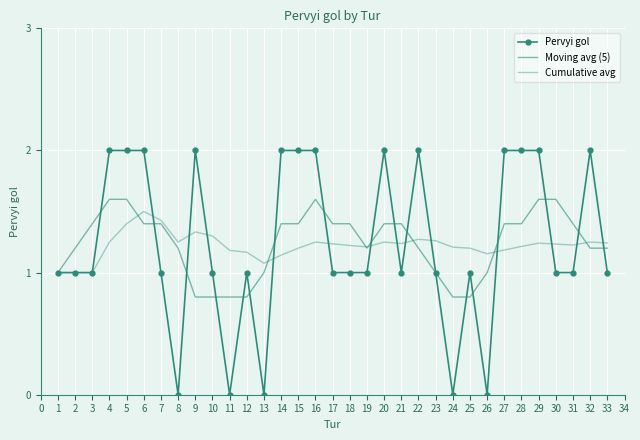

How many times do Pervyi gol and Cumulative avg cross each other?

13